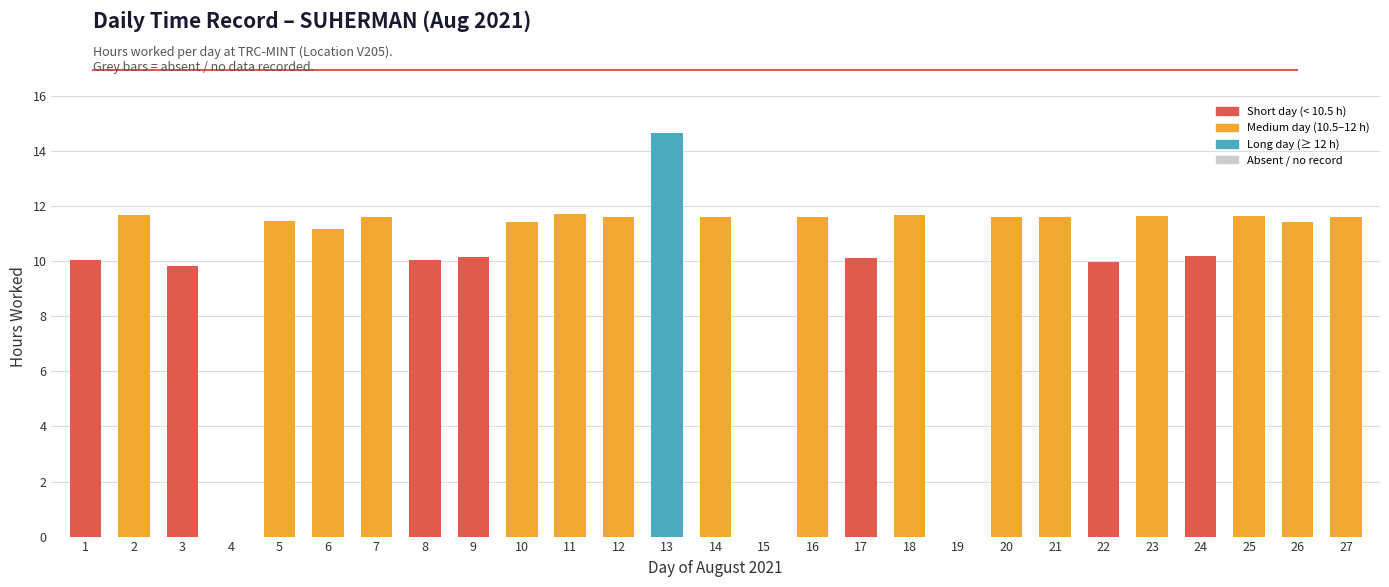

True or false: the data shows 4.3 at 25.

False